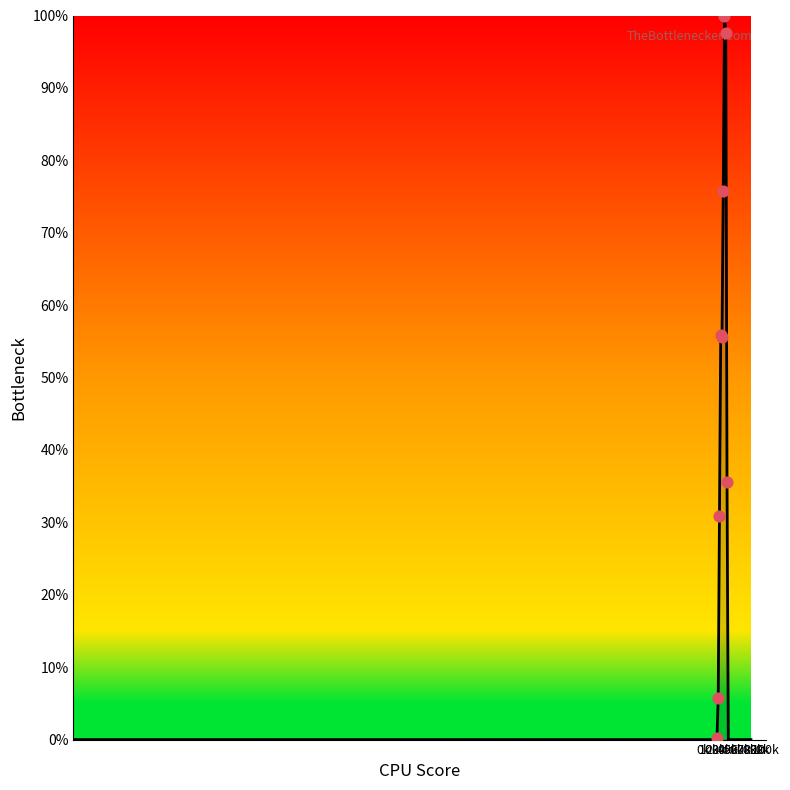

What is the greatest value displayed?

100.0